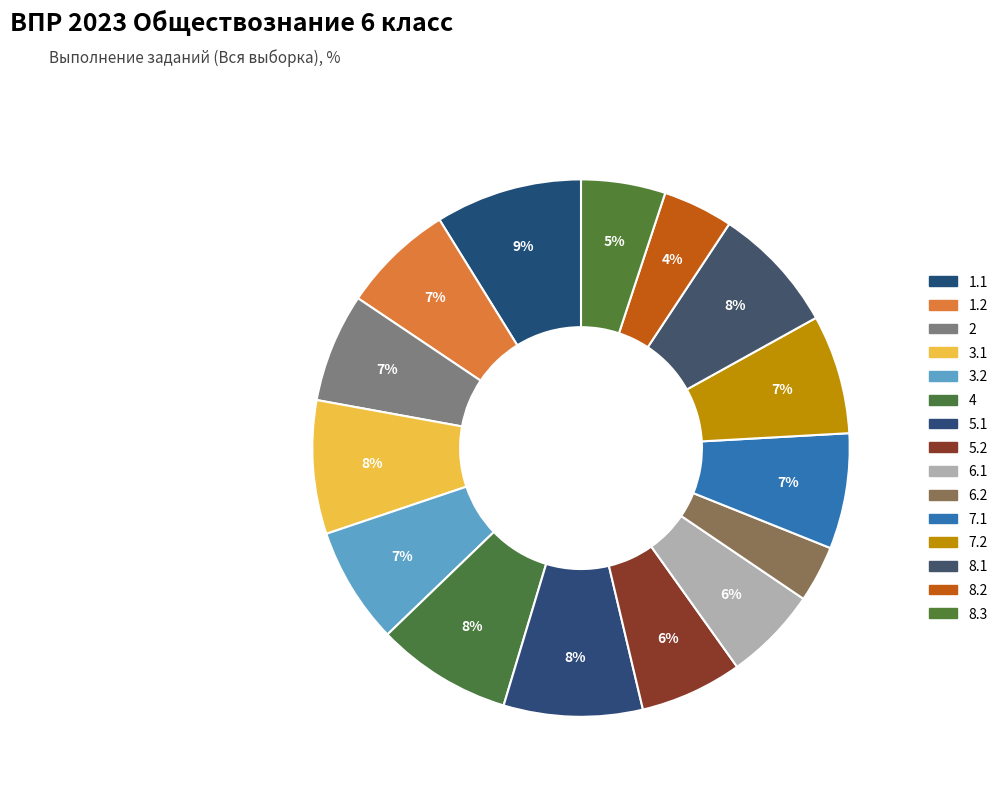

Between 6.1 and 1.1, which is larger?

1.1